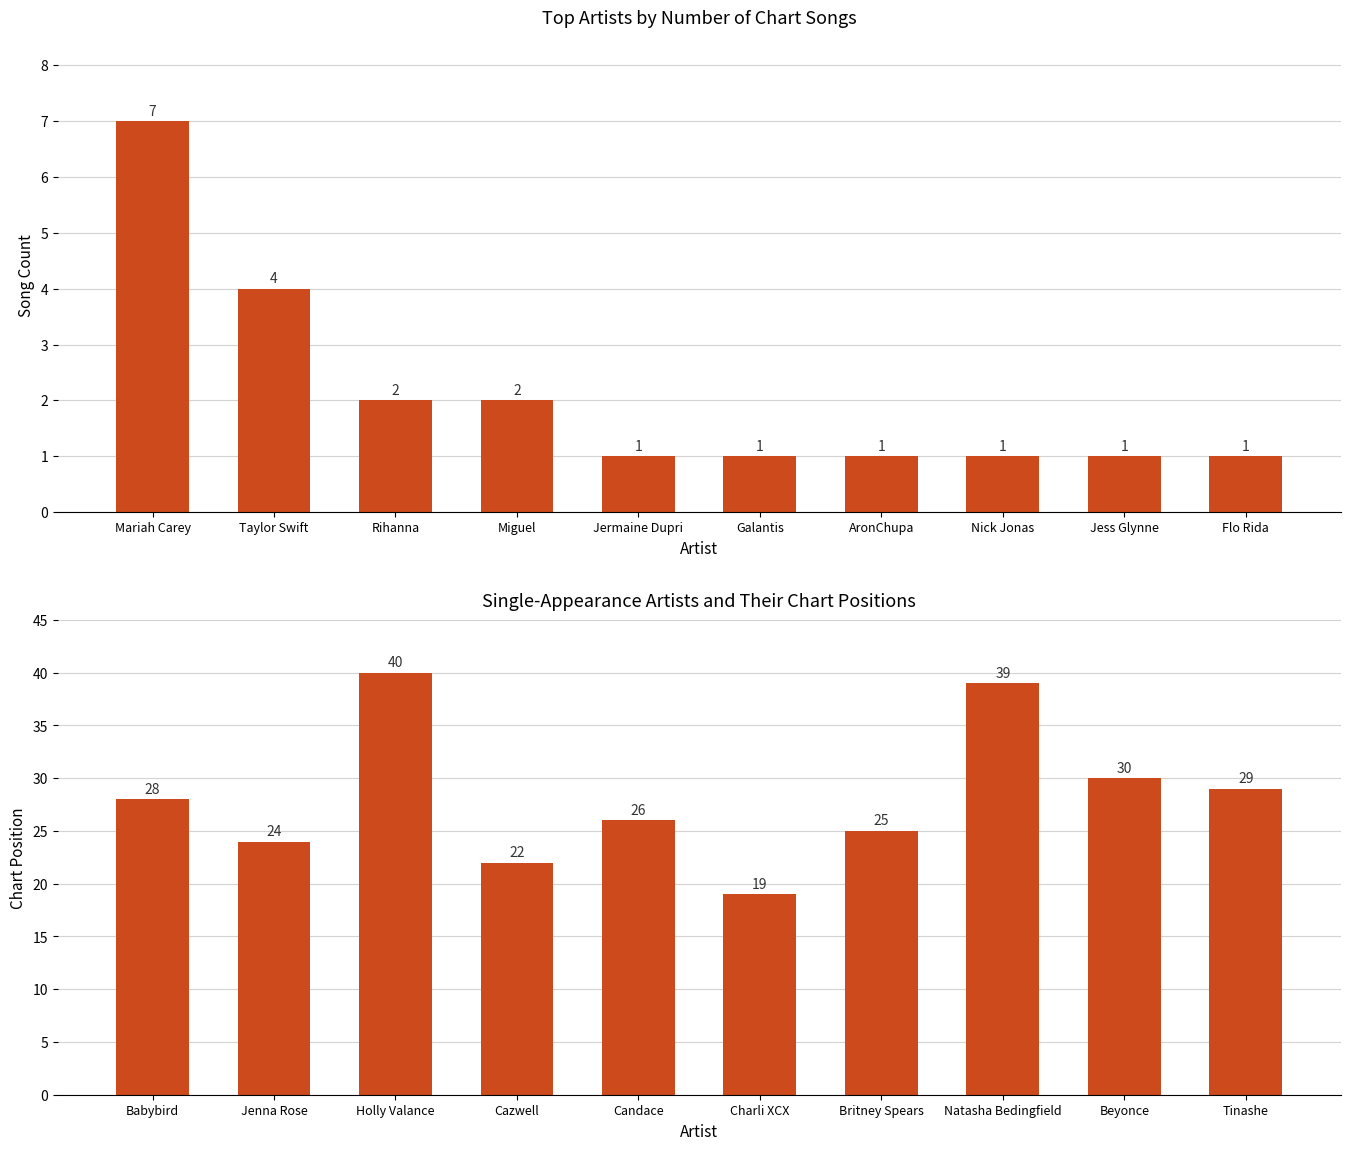

Reading left to right, extract all data points from this chart.

Song Count: 7	4	2	2	1	1	1	1	1	1
Chart Position: 28	24	40	22	26	19	25	39	30	29